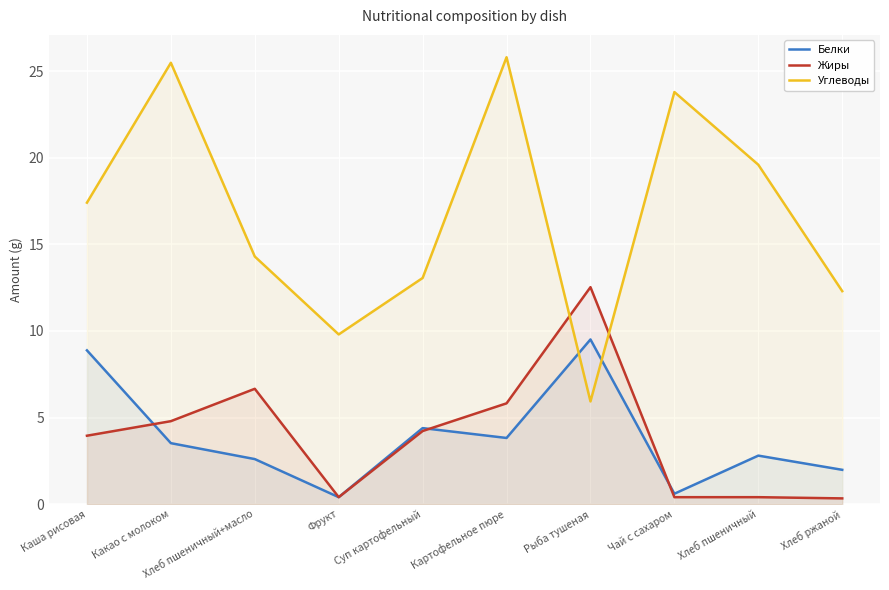

At which category is the sum across all series the highest?

Картофельное пюре